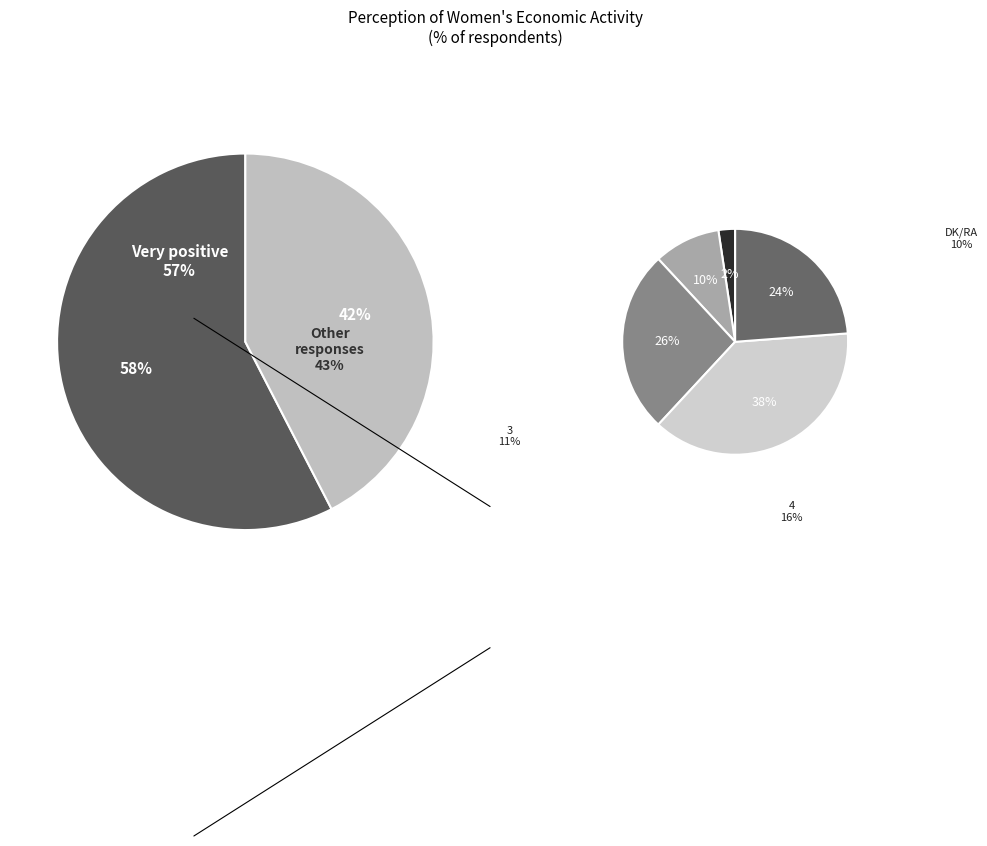

How many slices are in this pie chart?

6